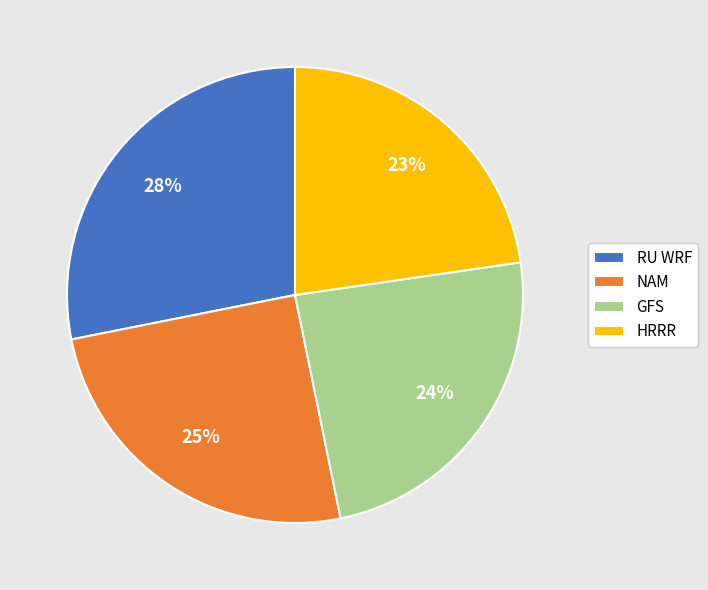

To the nearest percent, what percentage of the pie is NAM?

25%